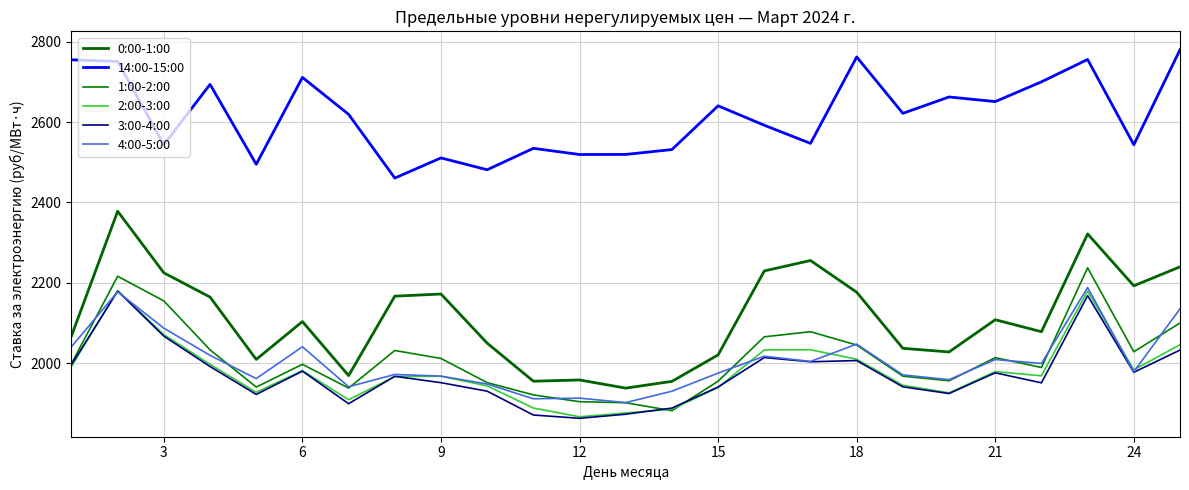

After their last crossing, which series has the higher values: 1:00-2:00 or 3:00-4:00?

1:00-2:00